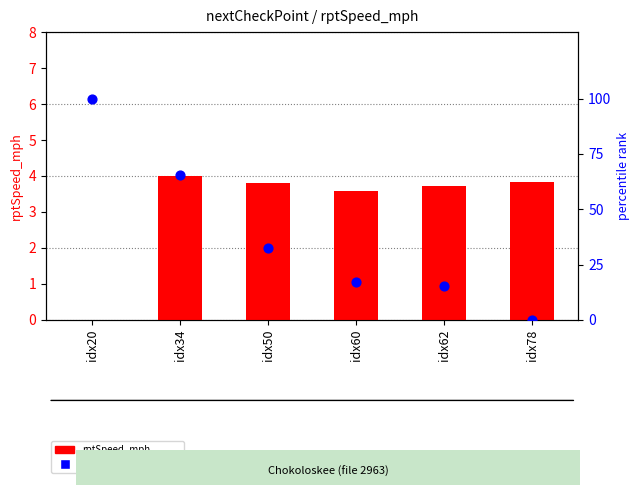

Which series reaches the maximum Y coordinate?

rptLat_deg percentile